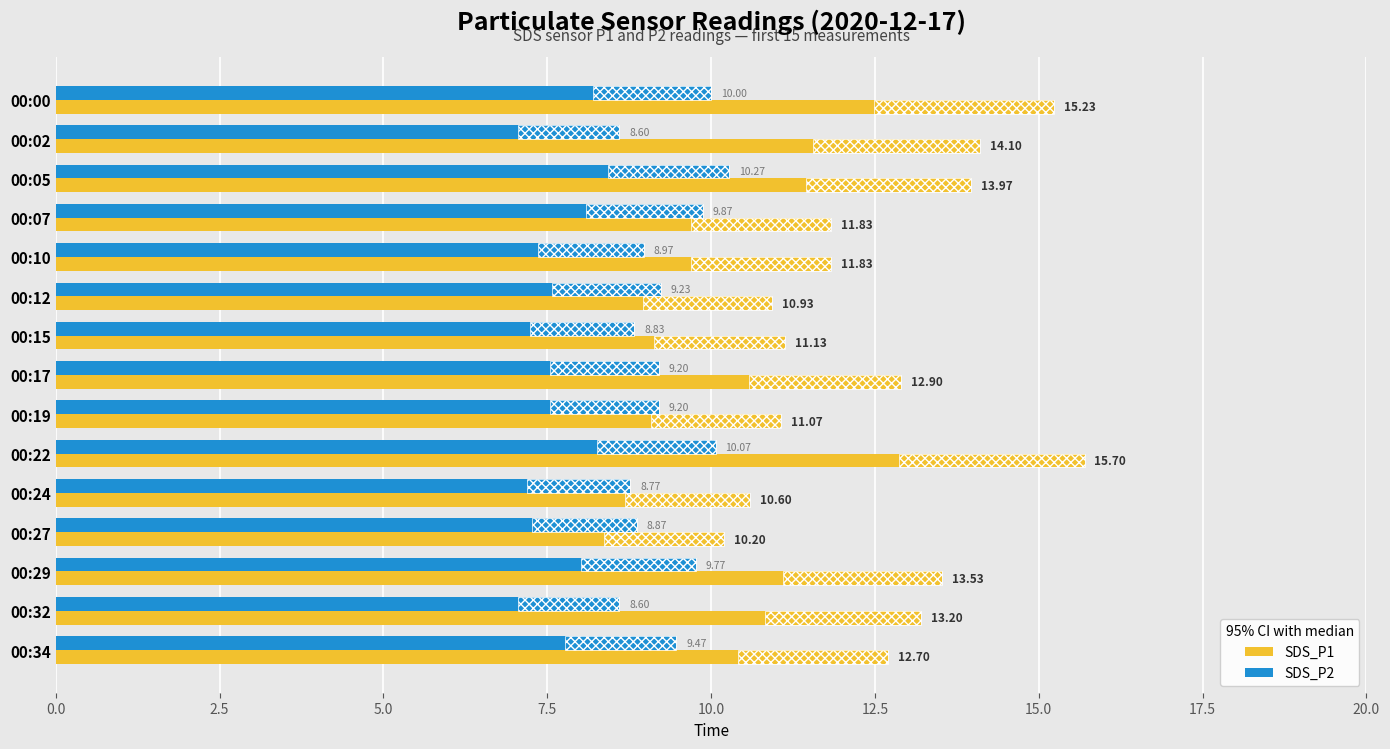

The SDS_P1 series shows 10.7 at 00:22. True or false?

False